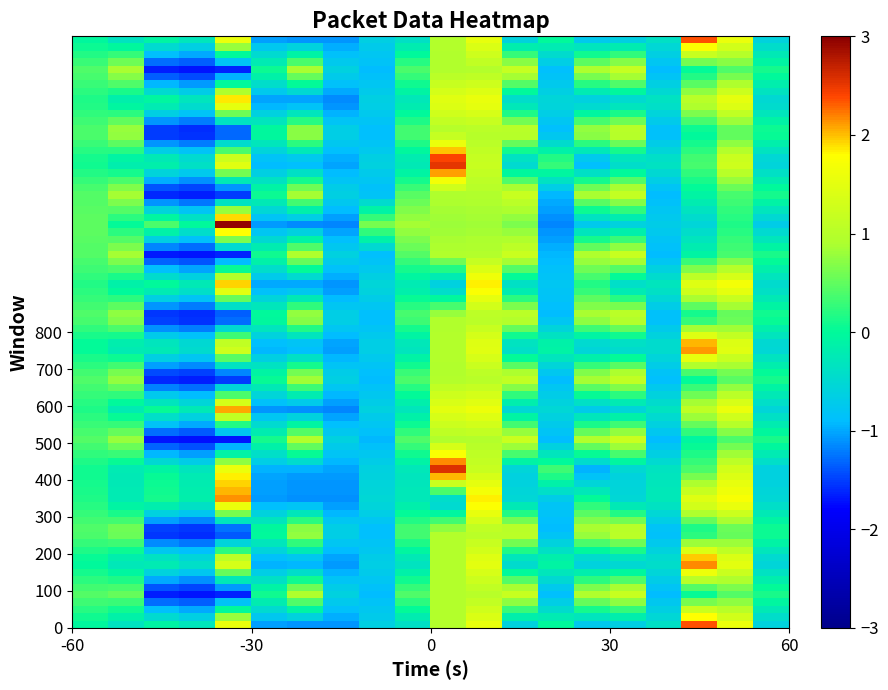

What is the minimum value shown in the chart?

-1.7